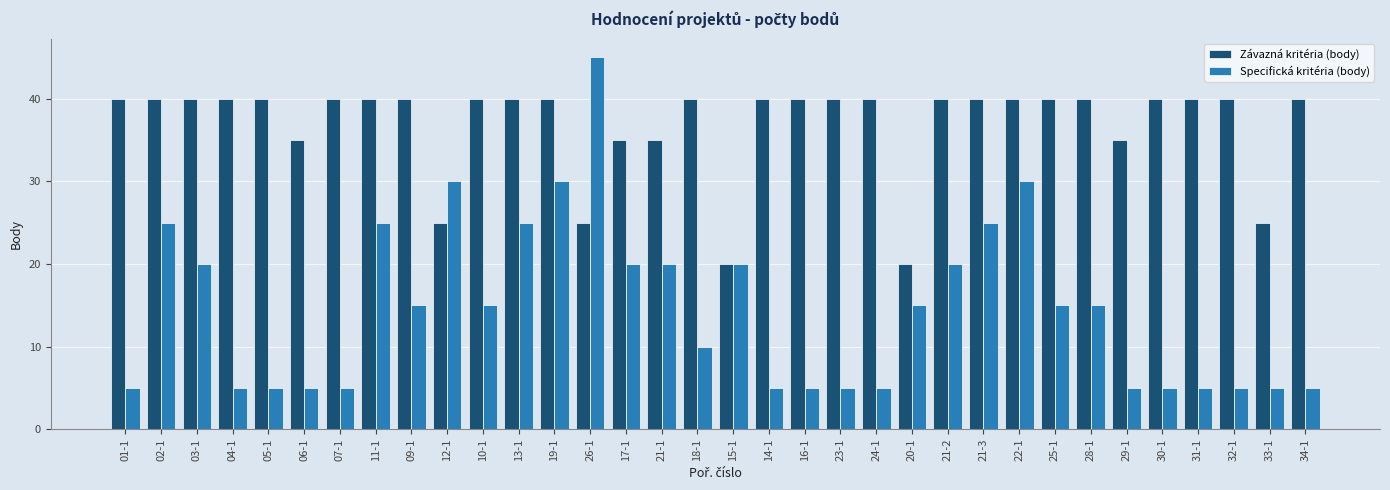

Which series has the largest range (max minus min)?

Specifická kritéria (body)